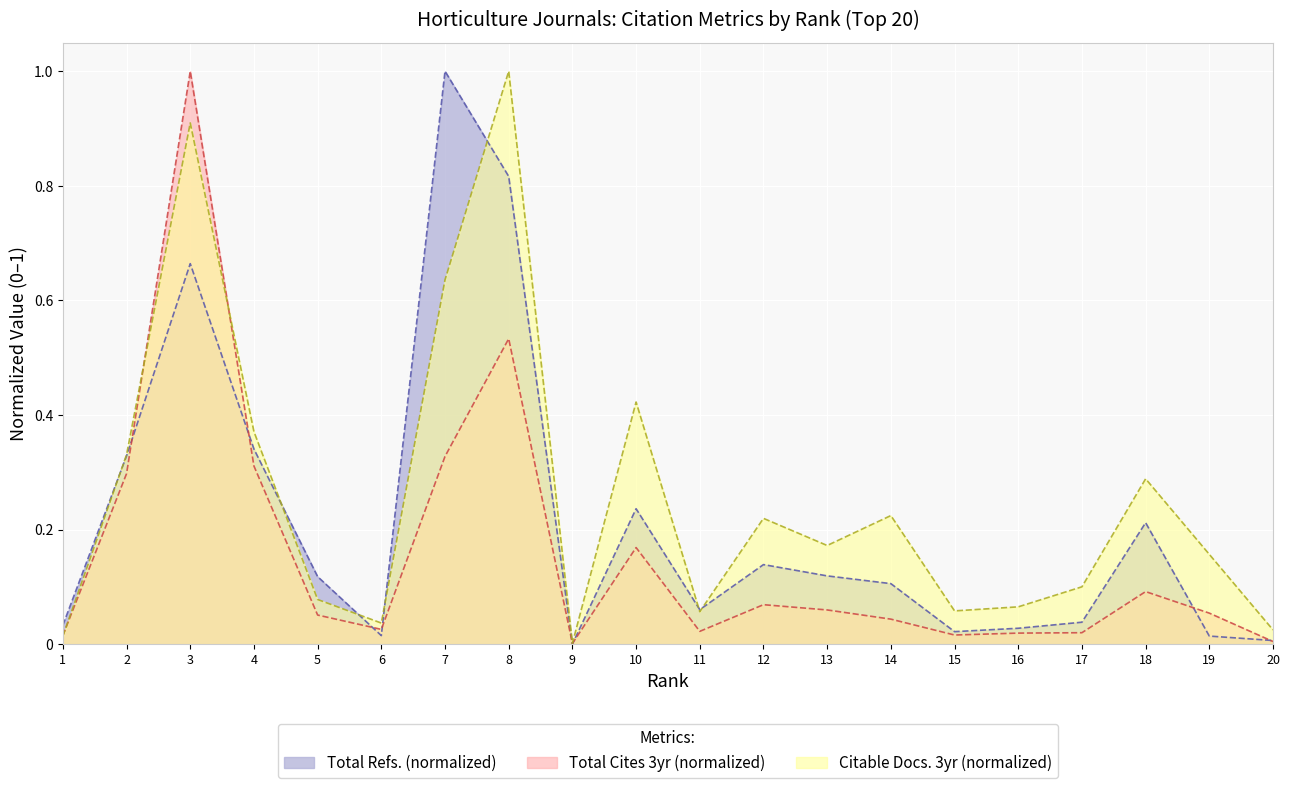

At how many categories does at least one series exceed 0?

20